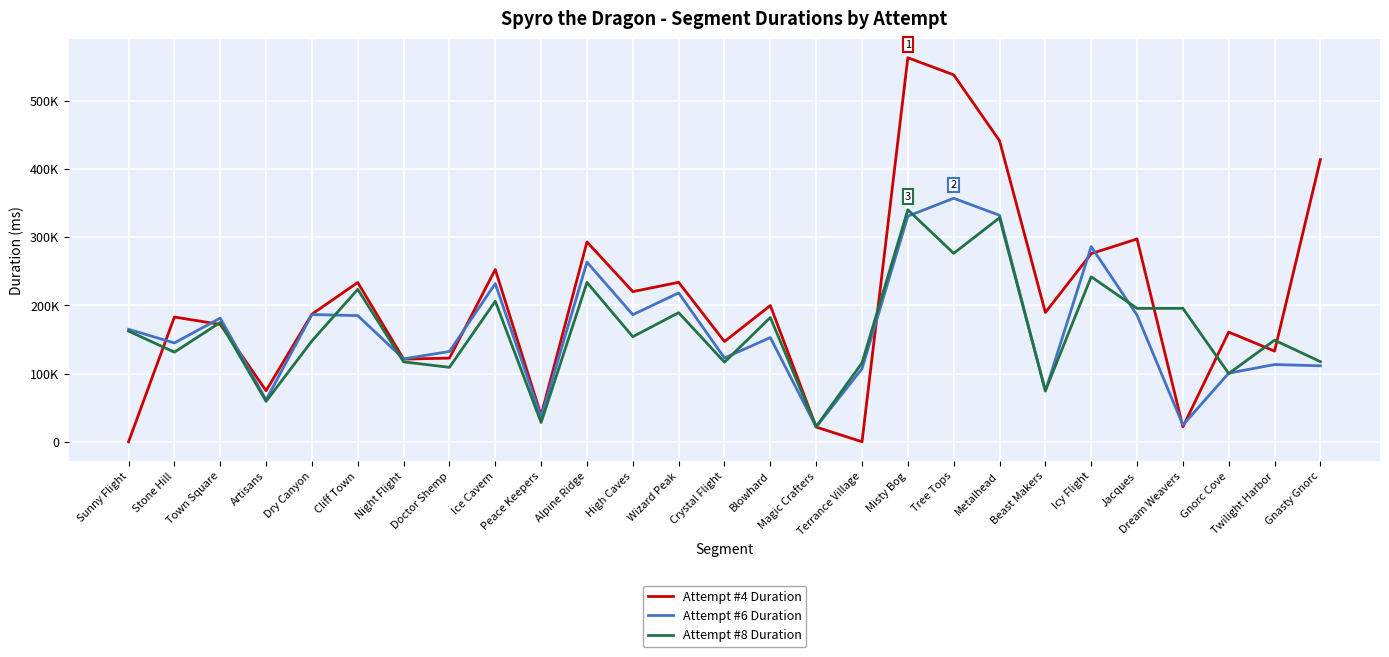

Does the chart have visible grid lines?

Yes